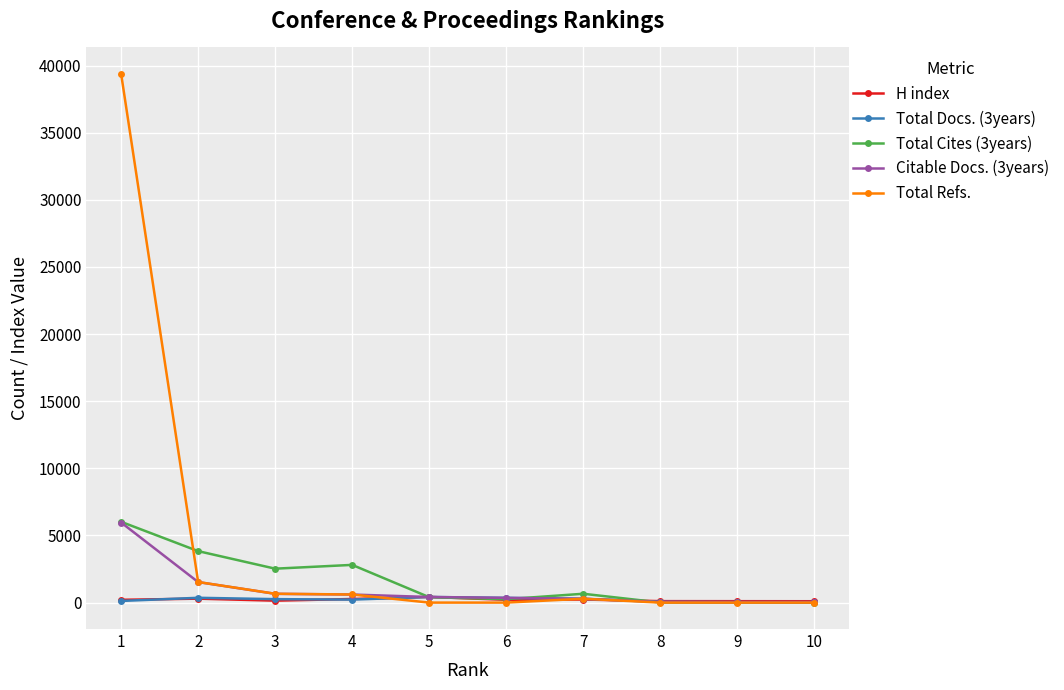

The Total Refs. series shows 27394 at 10. True or false?

False